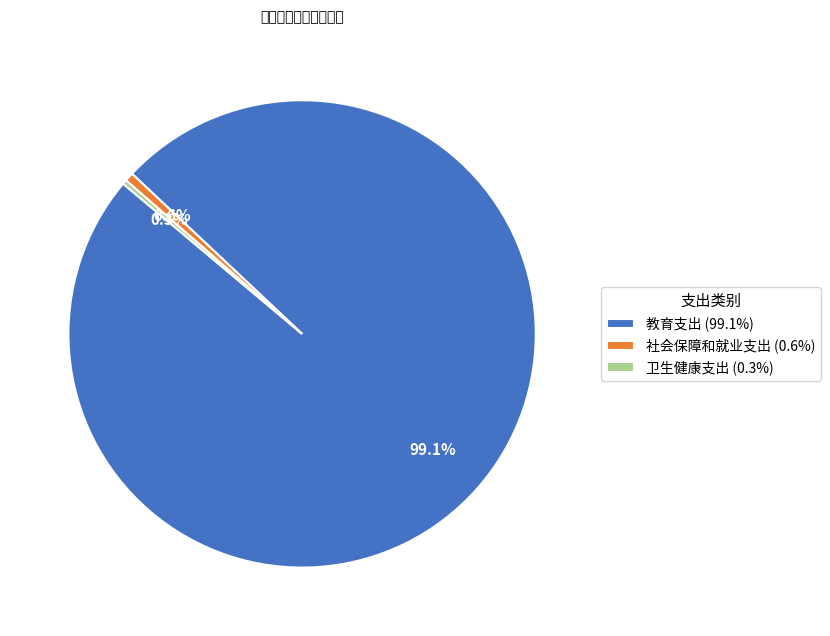

Between 社会保障和就业支出 (0.6%) and 教育支出 (99.1%), which is larger?

教育支出 (99.1%)